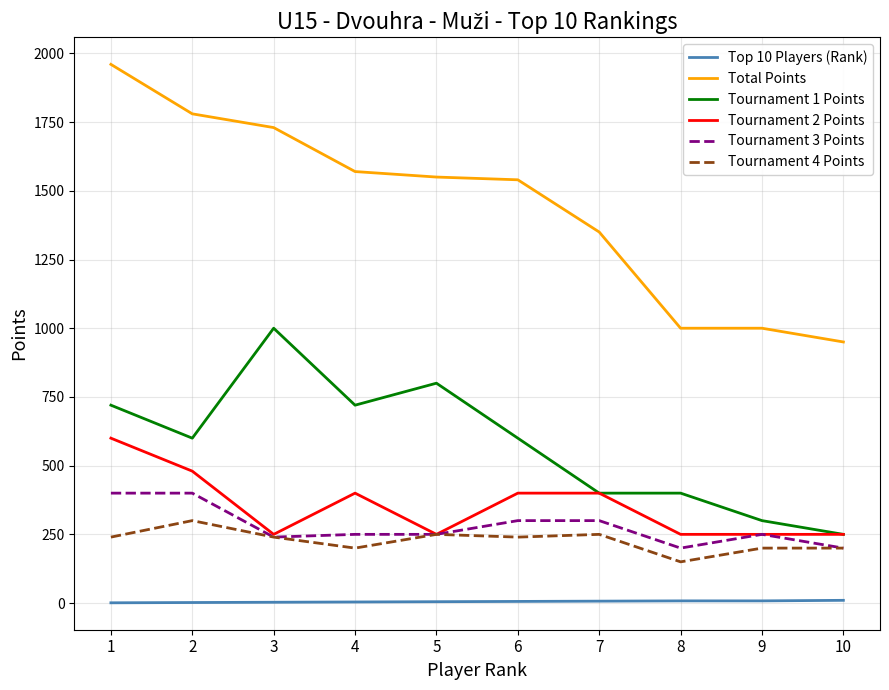

Rank the series at 1 from highest to lowest value.

Total Points, Tournament 1 Points, Tournament 2 Points, Tournament 3 Points, Tournament 4 Points, Top 10 Players (Rank)